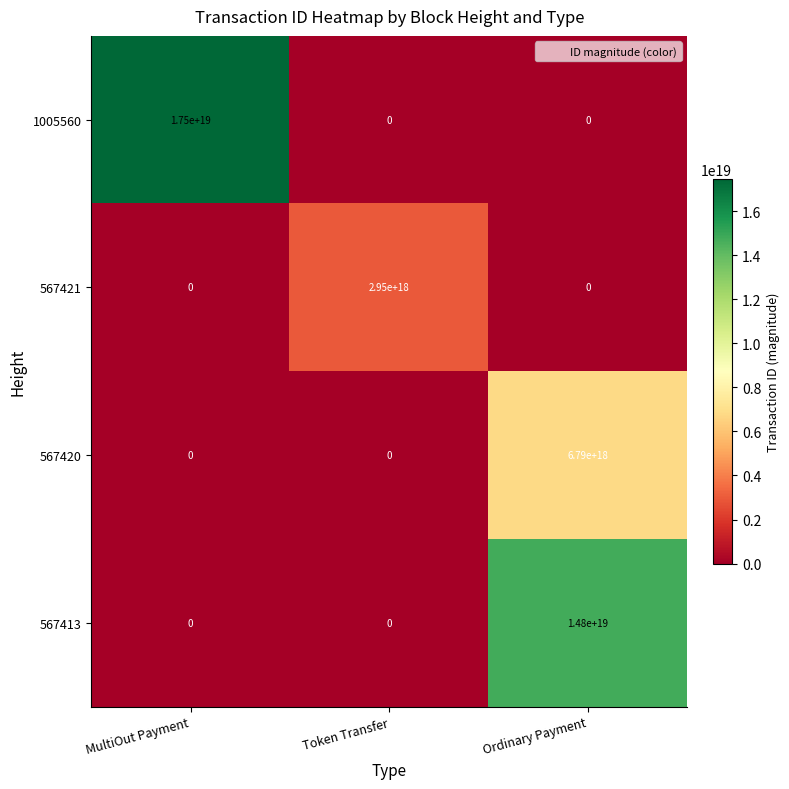

True or false: 567413 has a value of 0 at Token Transfer.

True